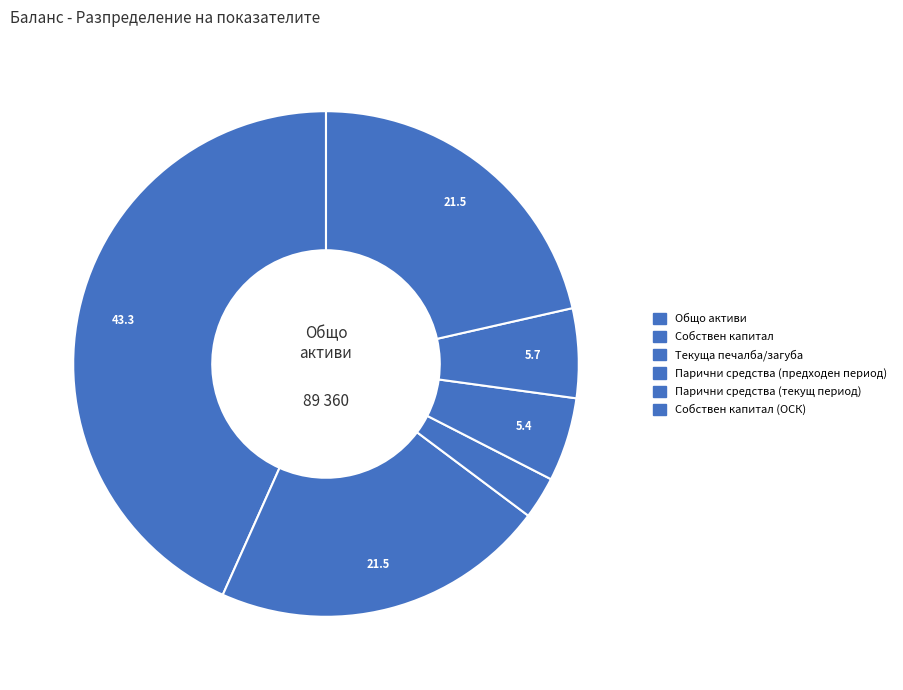

How many slices are in this pie chart?

6